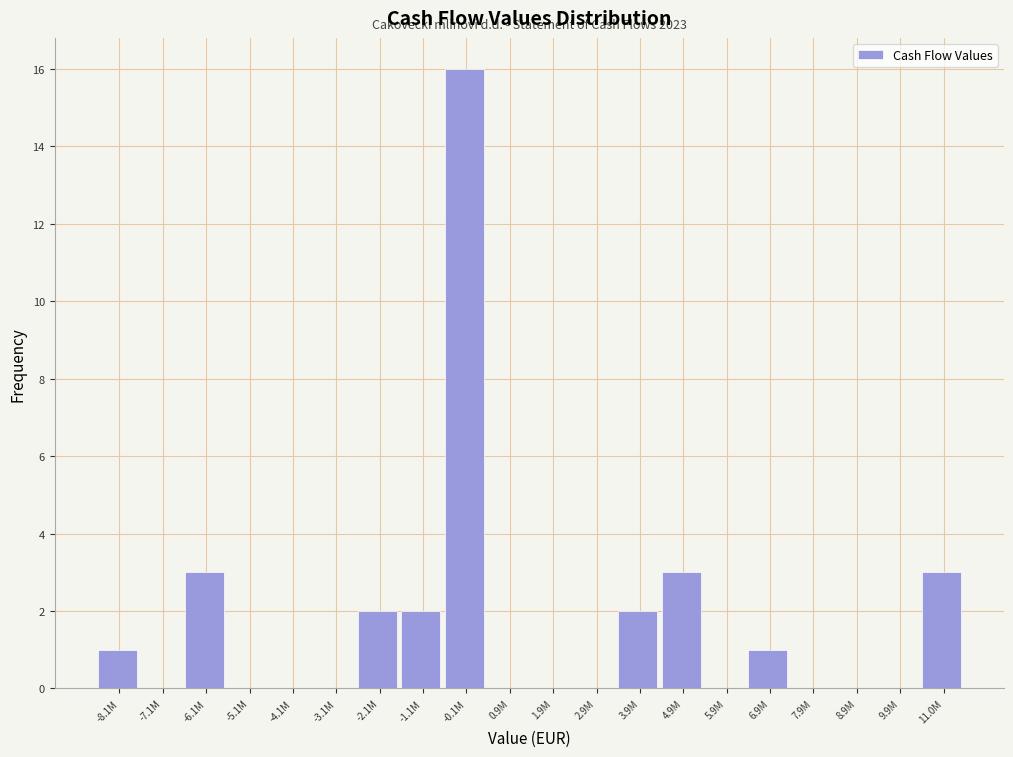

Reading left to right, extract all data points from this chart.

-8.1M=1	-7.1M=0	-6.1M=3	-5.1M=0	-4.1M=0	-3.1M=0	-2.1M=2	-1.1M=2	-0.1M=16	0.9M=0	1.9M=0	2.9M=0	3.9M=2	4.9M=3	5.9M=0	6.9M=1	7.9M=0	8.9M=0	9.9M=0	11.0M=3